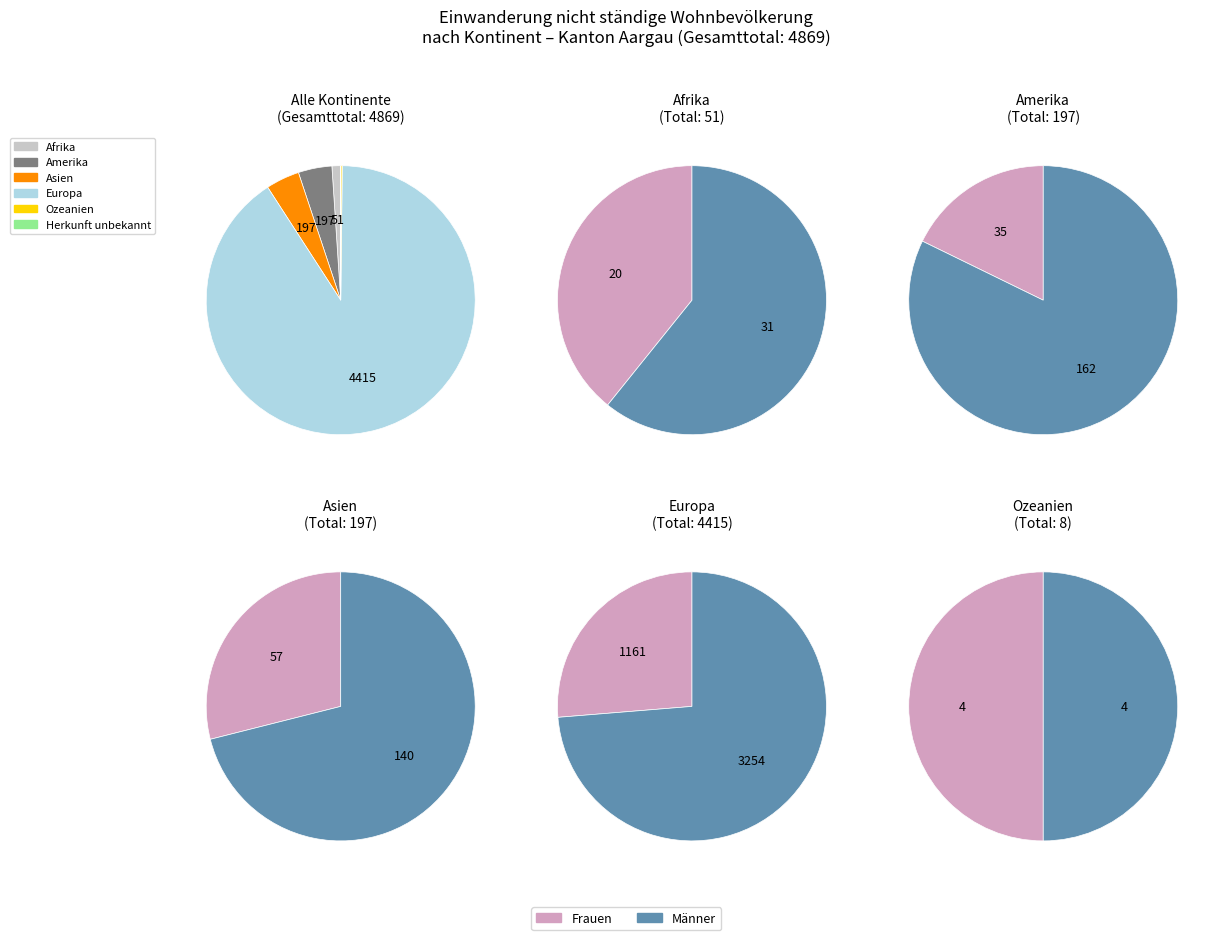

Which category has the smallest portion of the pie?

Herkunft unbekannt